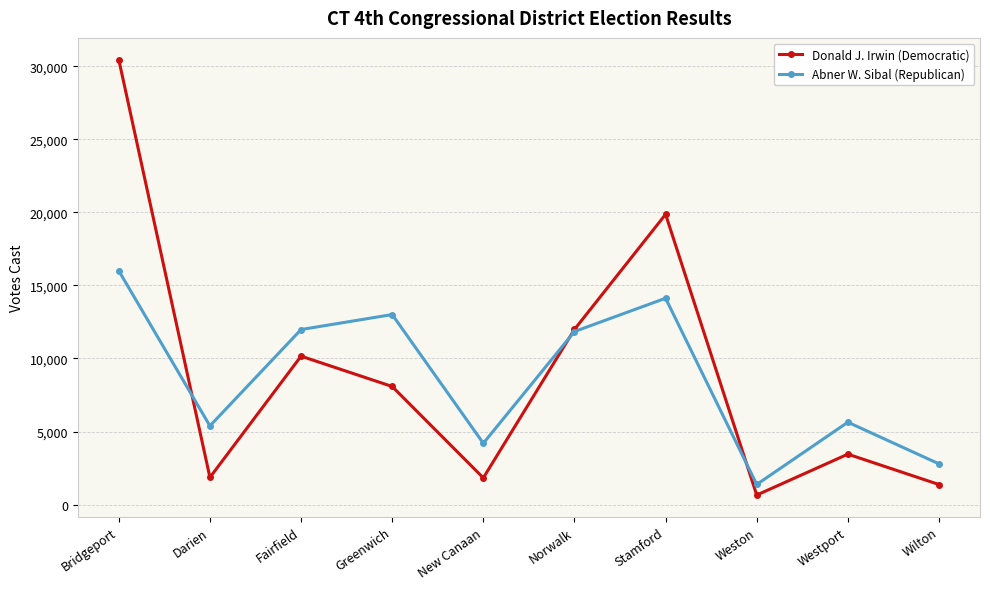

What is the value of the Abner W. Sibal (Republican) point at the 10th from the left?

2784